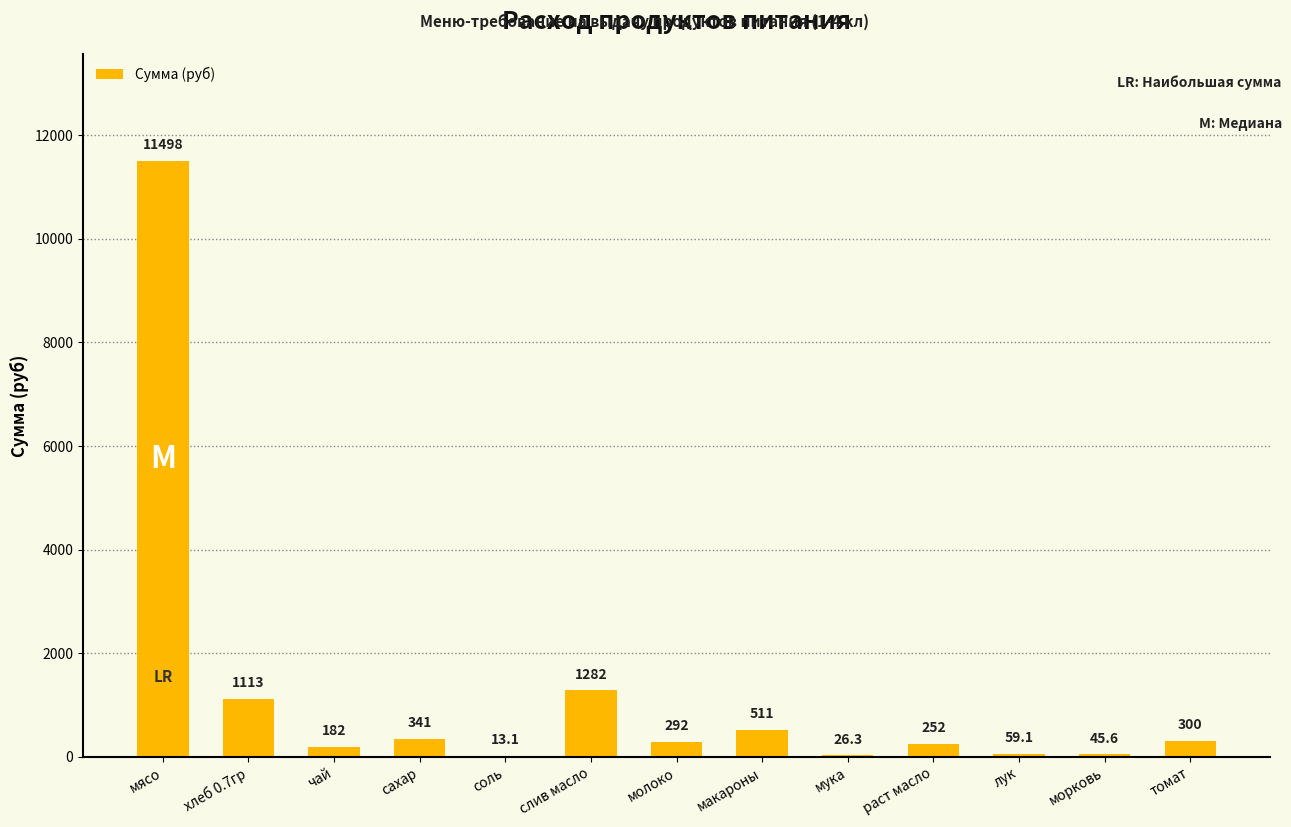

The chart shows a value of 508.7 at хлеб 0.7гр. True or false?

False